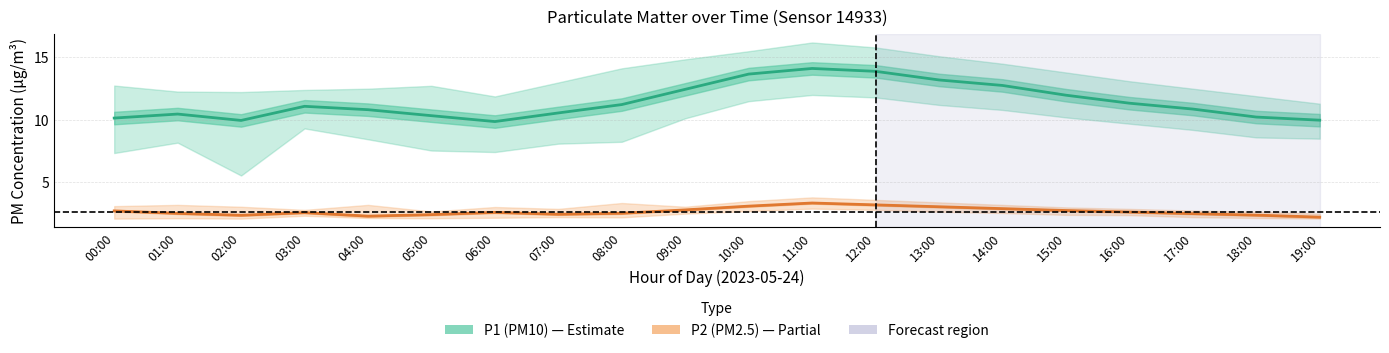

Is it true that P2 mean equals 2.5 at 08:00?

True